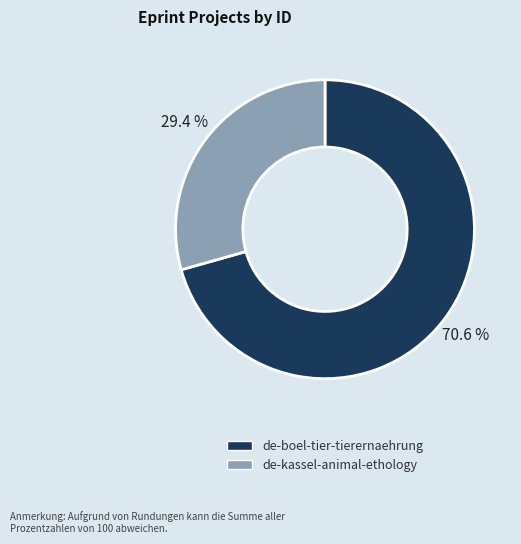

Which slice is the smallest?

de-kassel-animal-ethology